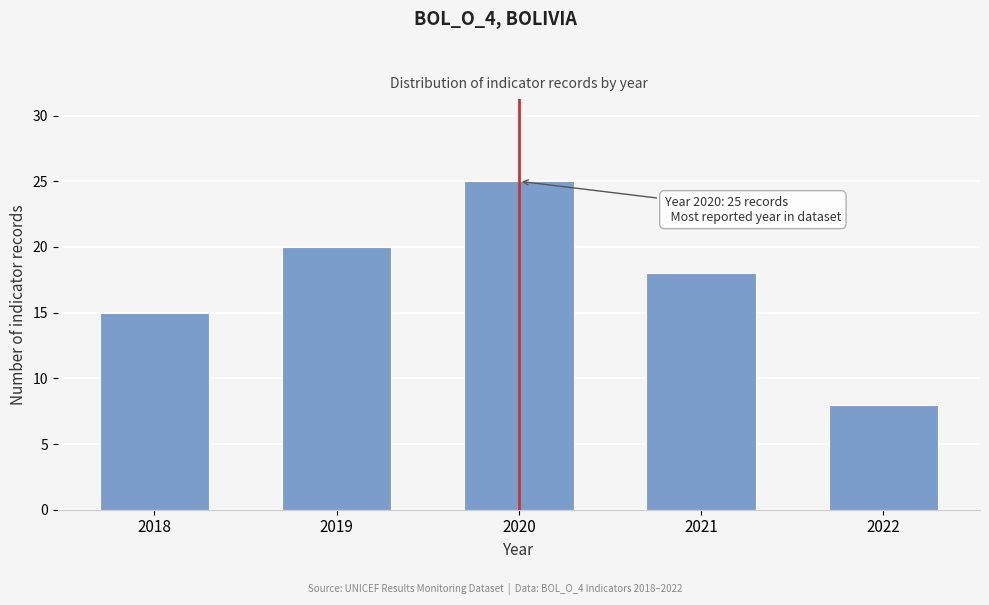

Reading right to left, extract all data points from this chart.

8	18	25	20	15